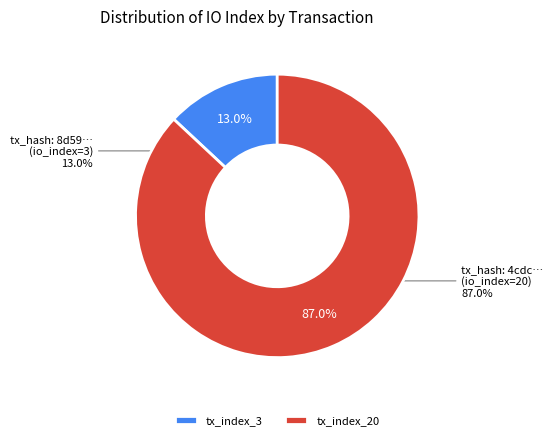

To the nearest percent, what is the combined percentage of tx_index_20 and tx_index_3?

100%